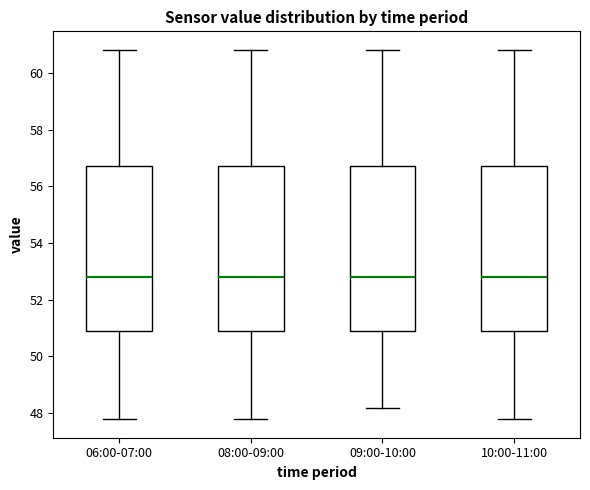

Reading left to right, transcribe this box plot: for each box, give where its median line is, the range the box spans, and where its two whiskers end, as read against the y-axis. The values are not printed on the chart, so give them approximately, as read against the axis.

06:00-07:00: median 52.8, box 50.8 to 56.8, whiskers 47.8 to 60.8
08:00-09:00: median 52.8, box 50.8 to 56.8, whiskers 47.8 to 60.8
09:00-10:00: median 52.8, box 50.8 to 56.8, whiskers 48.2 to 60.8
10:00-11:00: median 52.8, box 50.8 to 56.8, whiskers 47.8 to 60.8